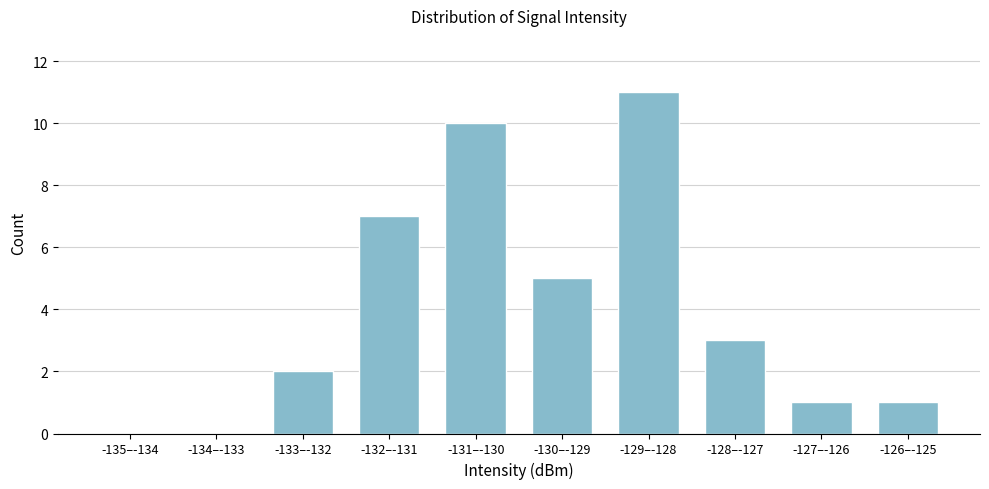

Reading left to right, what are all the values shown in this chart?

-135–-134=0	-134–-133=0	-133–-132=2	-132–-131=7	-131–-130=10	-130–-129=5	-129–-128=11	-128–-127=3	-127–-126=1	-126–-125=1